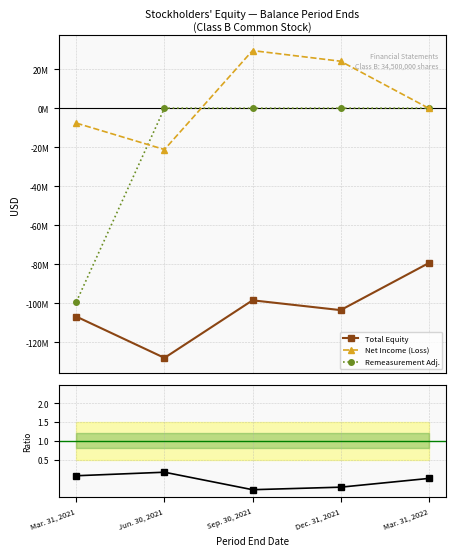

In Net Income (Loss), how many points are higher than both neighbors (excluding endpoints)?

1